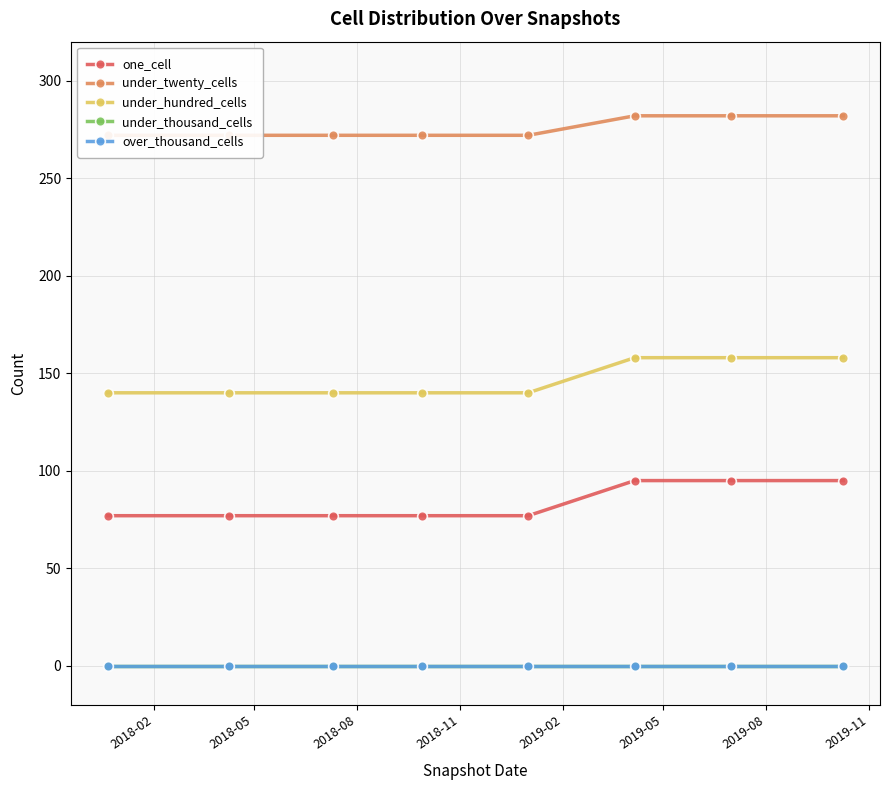

True or false: under_twenty_cells and under_hundred_cells cross at least once.

False